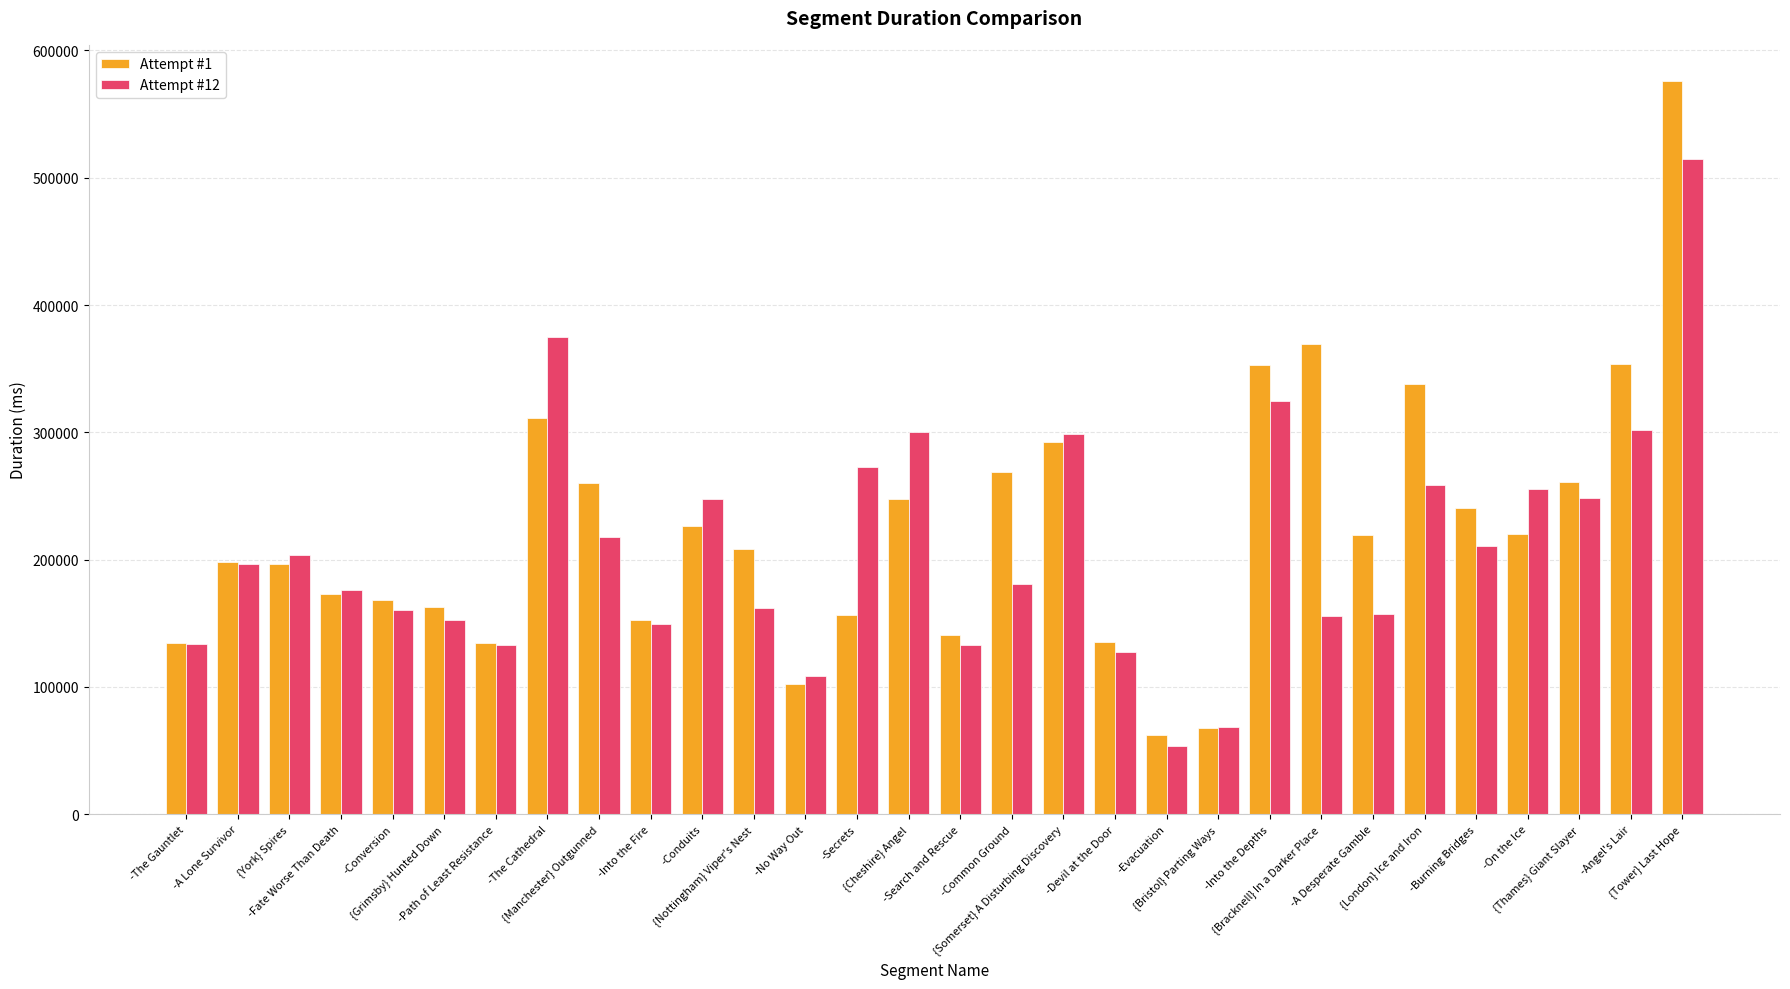

Count the number of data series in this chart.

2